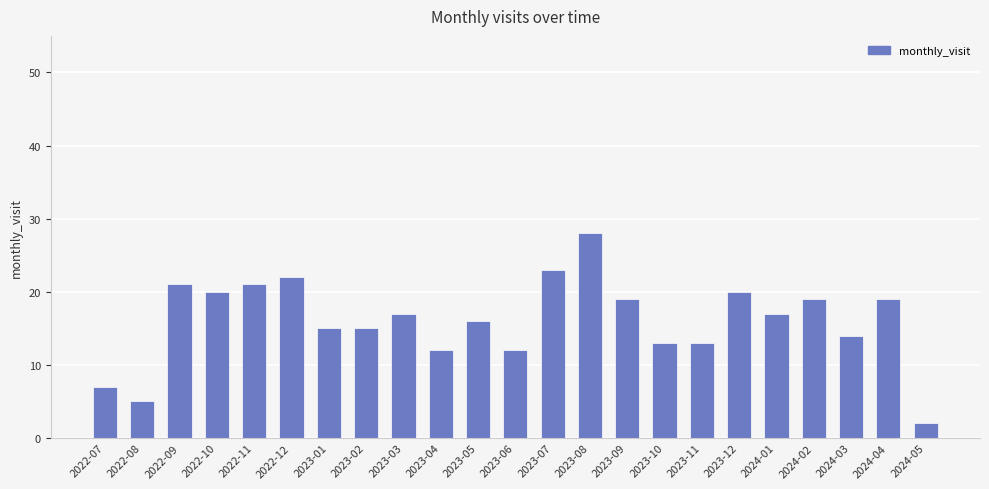

What is the sum of the values at 2022-09 and 2023-09?

40